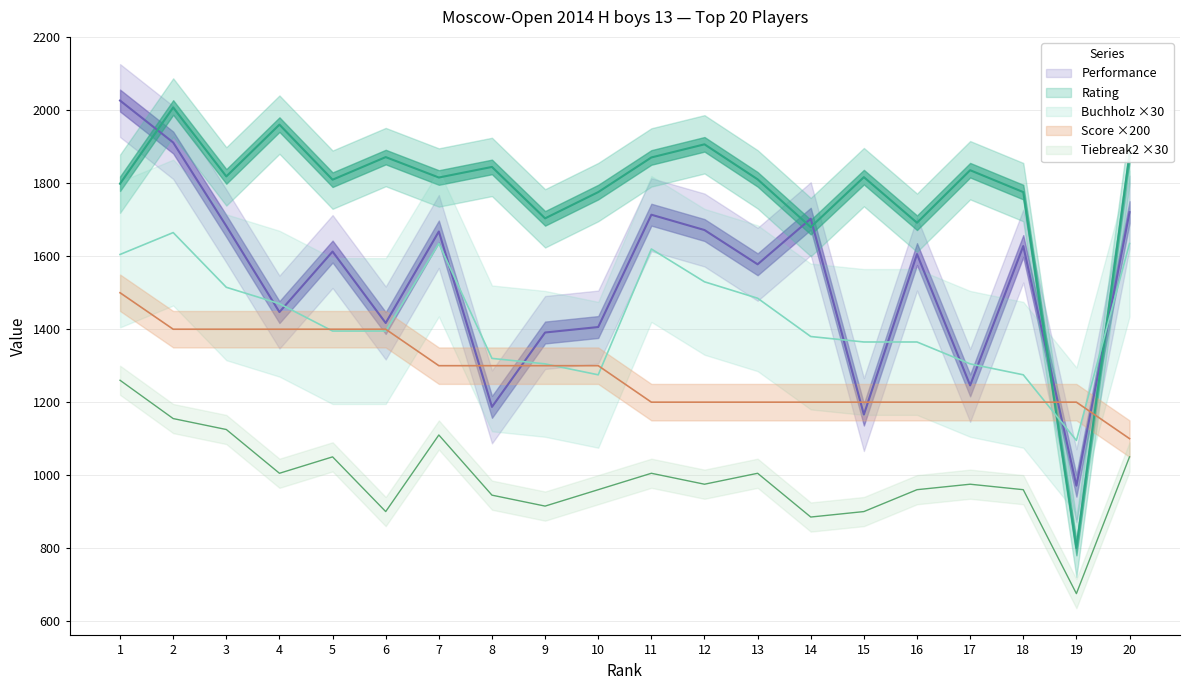

True or false: Buchholz and Tiebreak2 cross at least once.

False